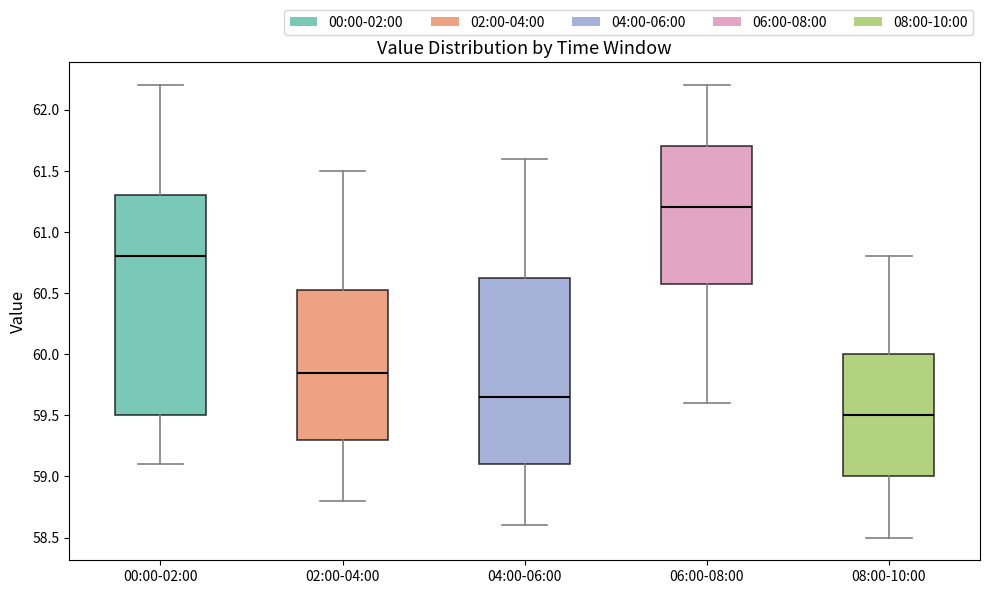

Reading left to right, read every box against the y-axis: the position of its median line, the range the box covers, and the ends of its whiskers. The values are not printed on the chart, so give them approximately, as read against the axis.

00:00-02:00: median 60.80, box 59.50 to 61.30, whiskers 59.10 to 62.20
02:00-04:00: median 59.85, box 59.30 to 60.55, whiskers 58.80 to 61.50
04:00-06:00: median 59.65, box 59.10 to 60.65, whiskers 58.60 to 61.60
06:00-08:00: median 61.20, box 60.60 to 61.70, whiskers 59.60 to 62.20
08:00-10:00: median 59.50, box 59.00 to 60.00, whiskers 58.50 to 60.80